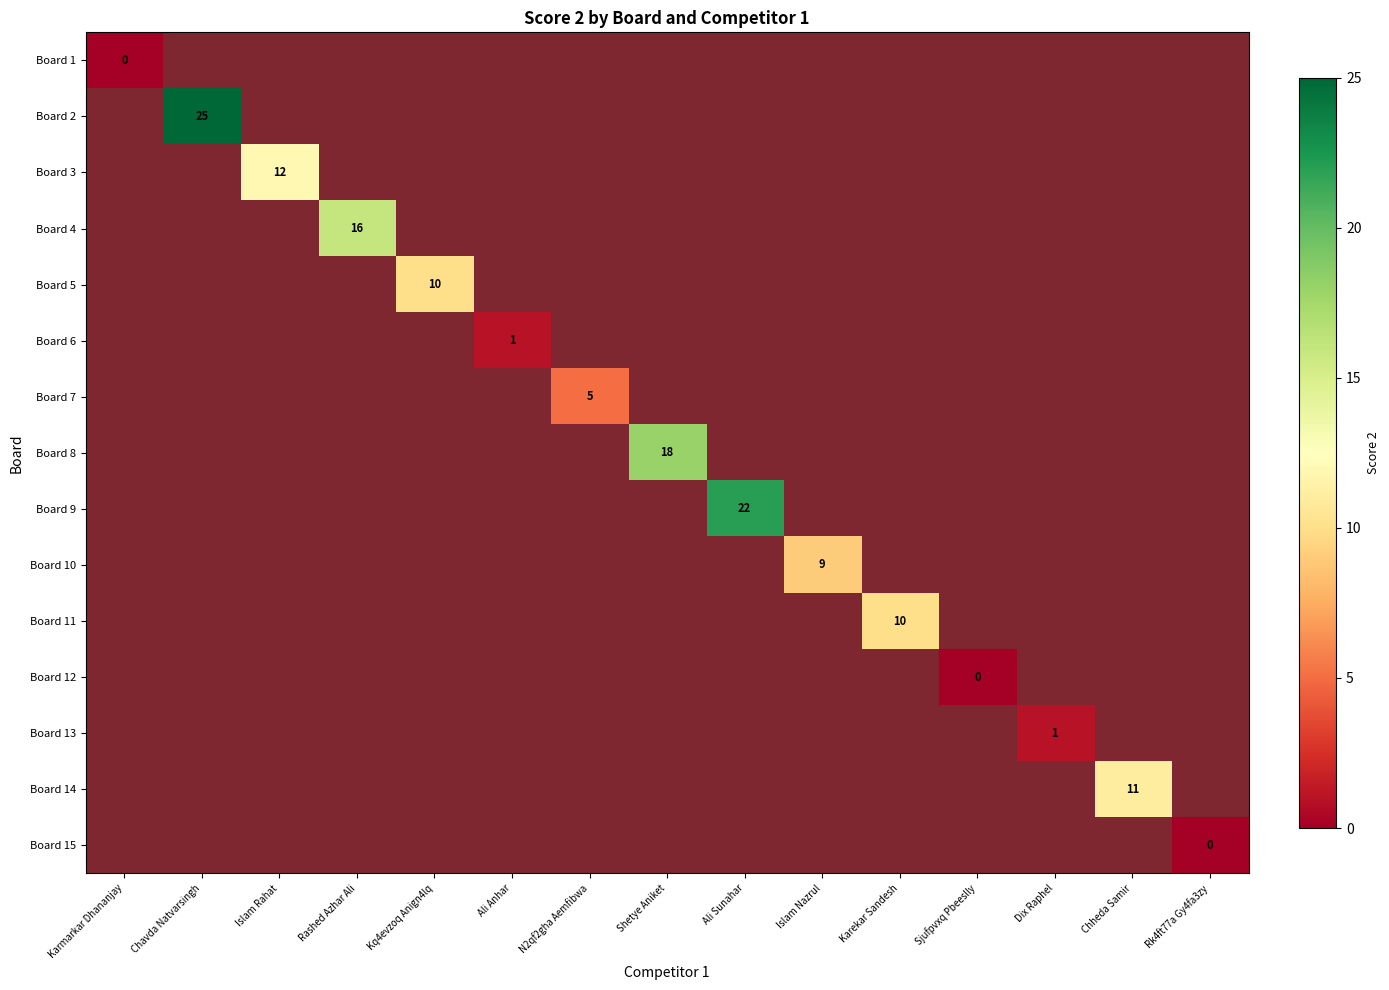

Which category has the lowest value in the Board 10 series?

Karmarkar Dhananjay